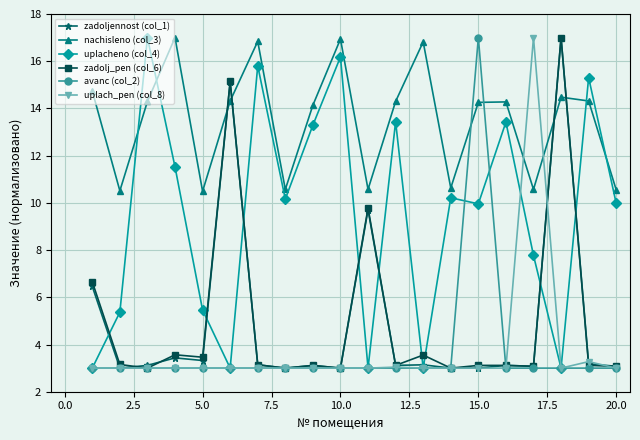

What is the value of the zadolj_pen (col_6) point at the 6th from the left?

15.1